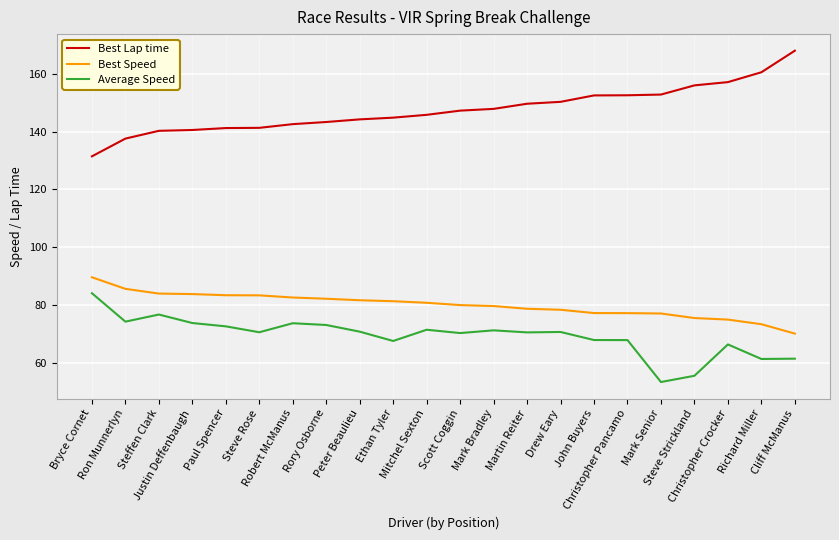

What position from the left is Mark Bradley?

13